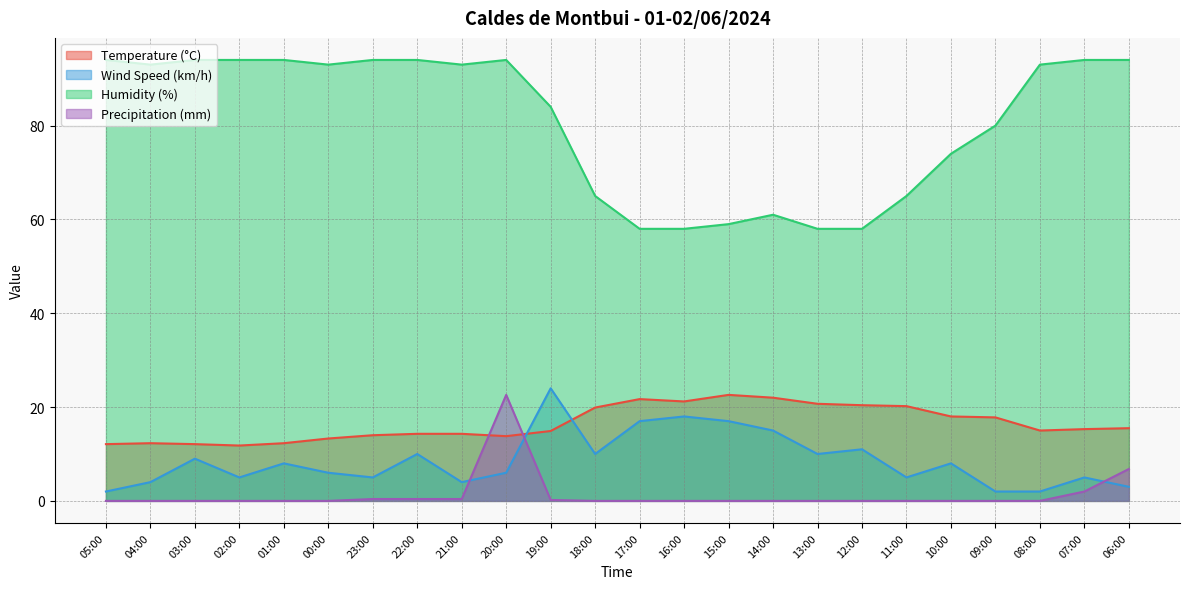

At 04:00, list the series in order from largest to smallest.

Humidity (%), Temperature (°C), Wind Speed (km/h), Precipitation (mm)